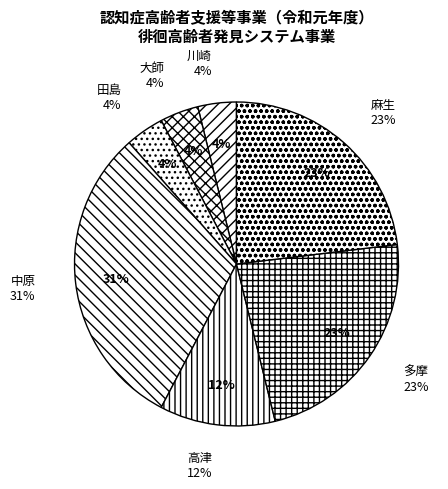

The 多摩 slice represents 23% of the pie. True or false?

True